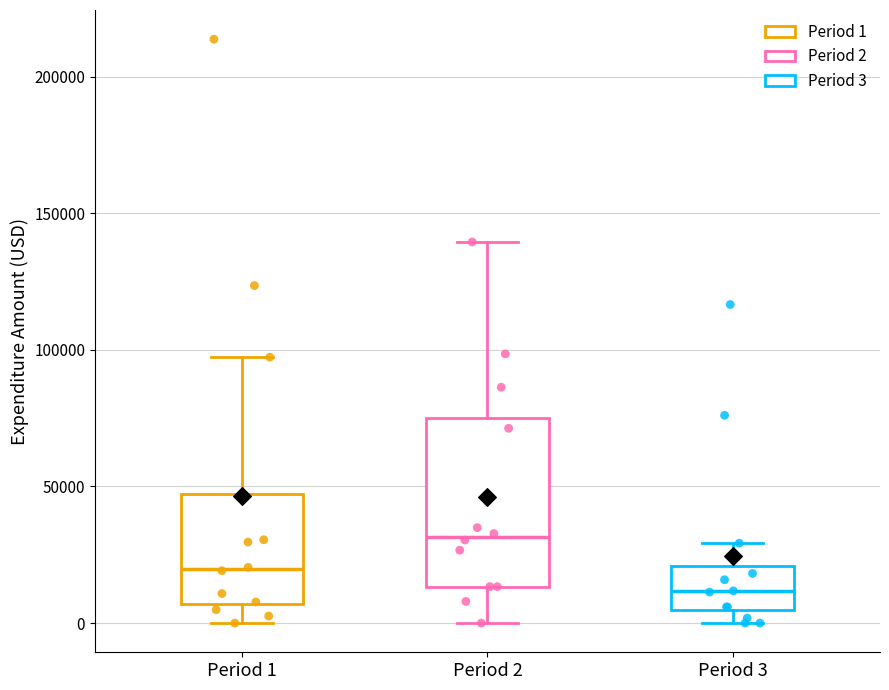

Which box has the highest median line?

Period 2